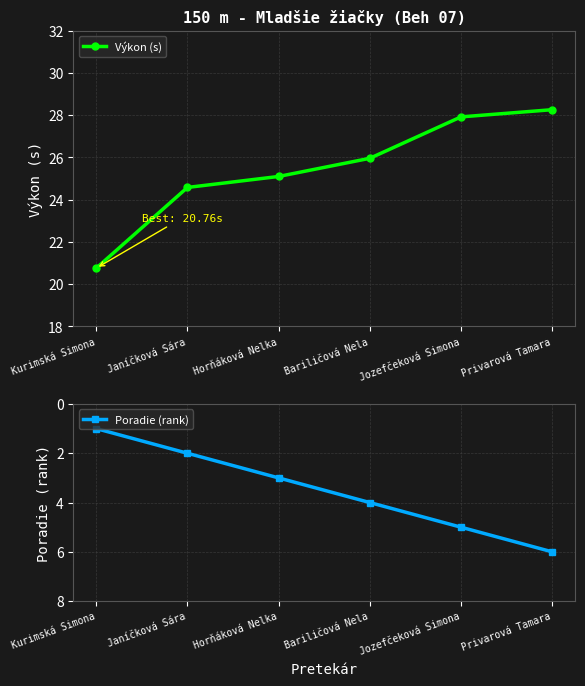

True or false: Výkon (s) and Poradie (rank) intersect in this chart.

False